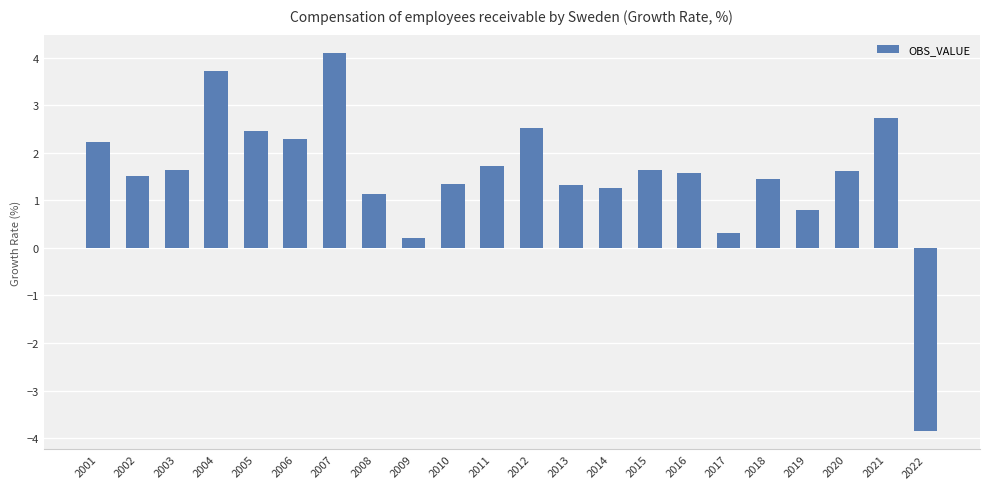

Which category has the highest value across all series?

2007